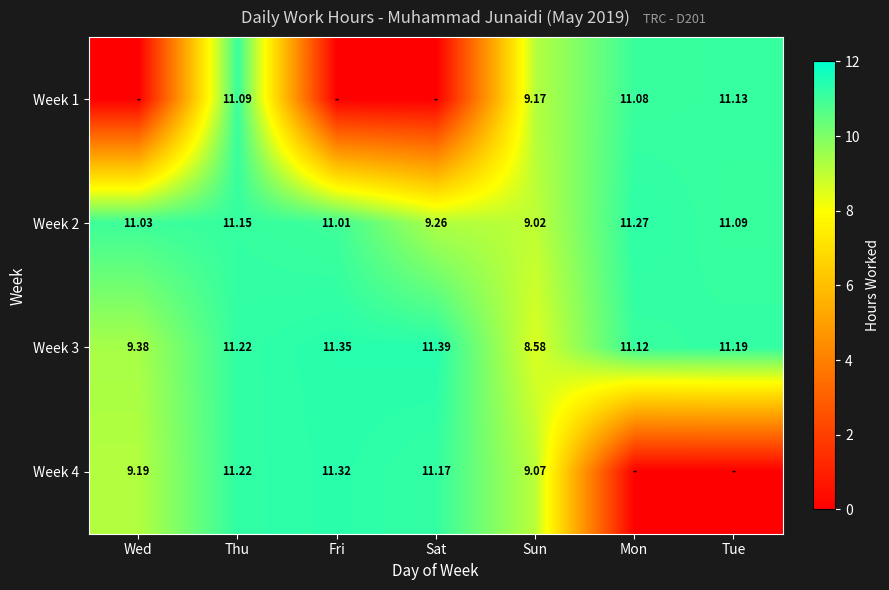

Is the value of Week 1 at Sun greater than the value of Week 3 at Thu?

No